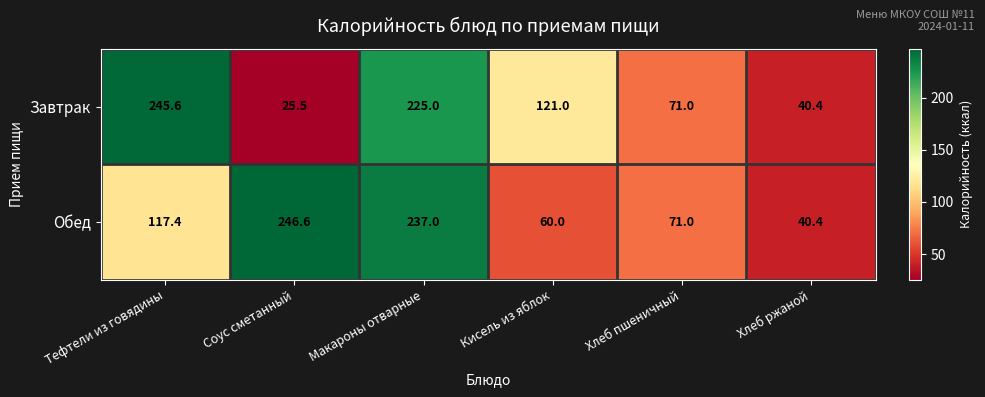

What is the difference between the maximum and minimum values in the Завтрак series?

220.1